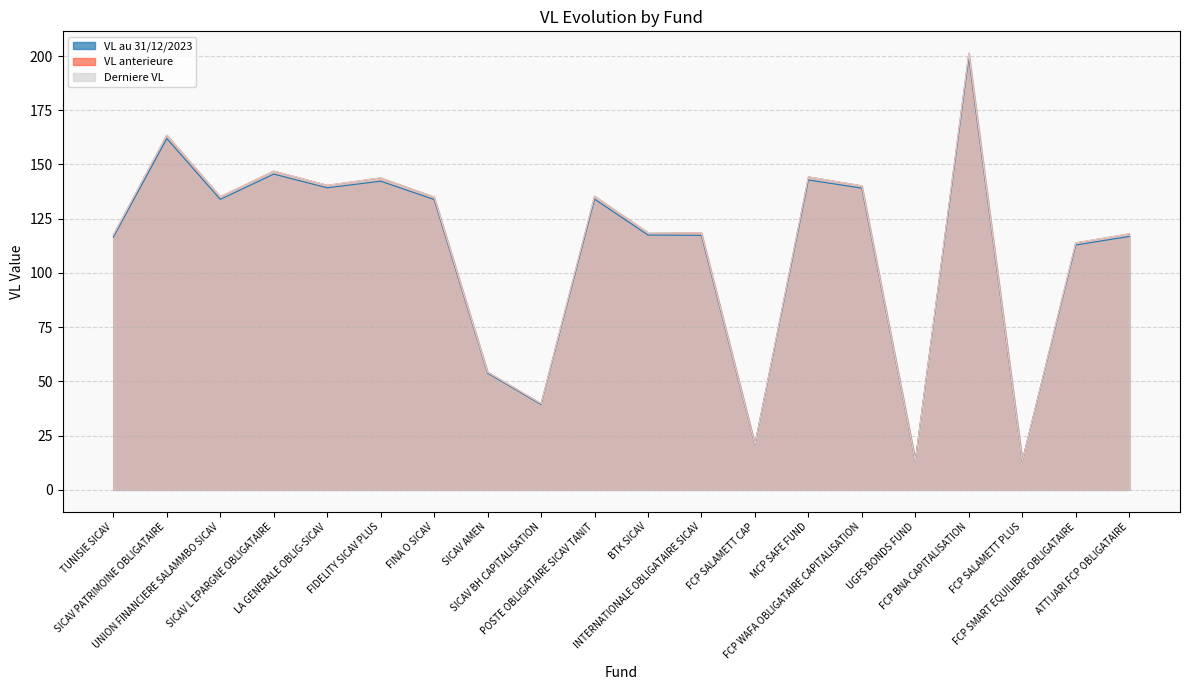

Count the number of categories in the chart.

20